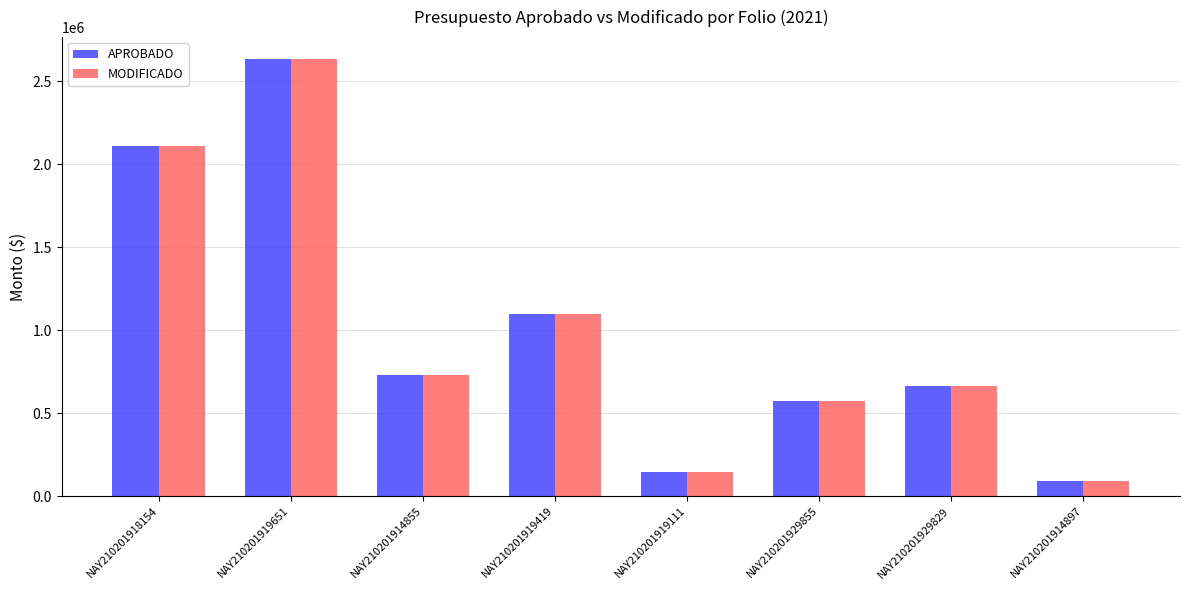

What position from the left is NAY210201914897?

8